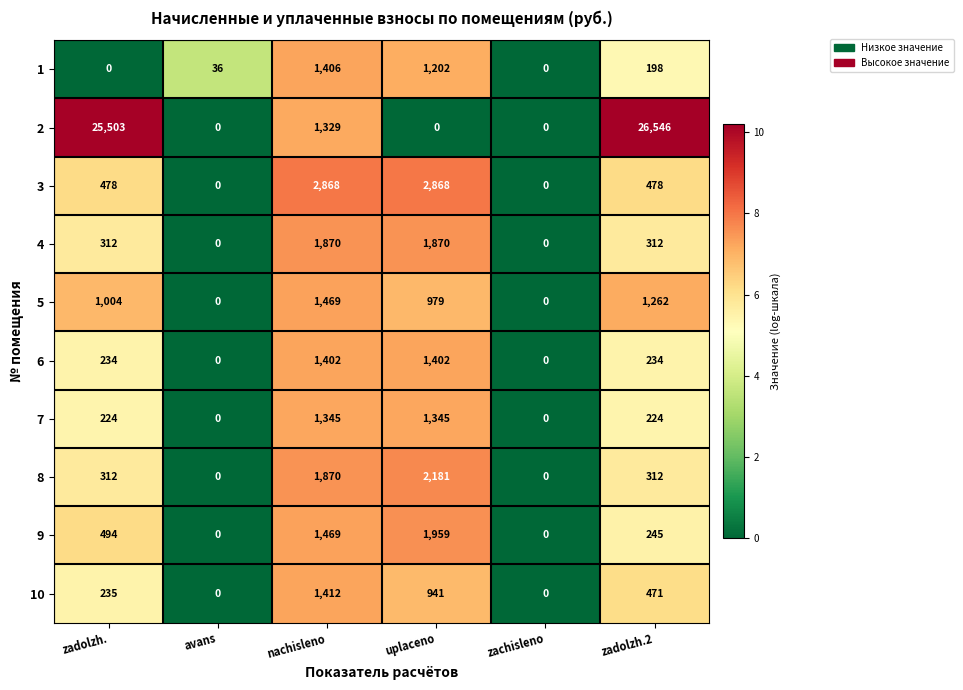

What is the highest value of the 6 series?

1402